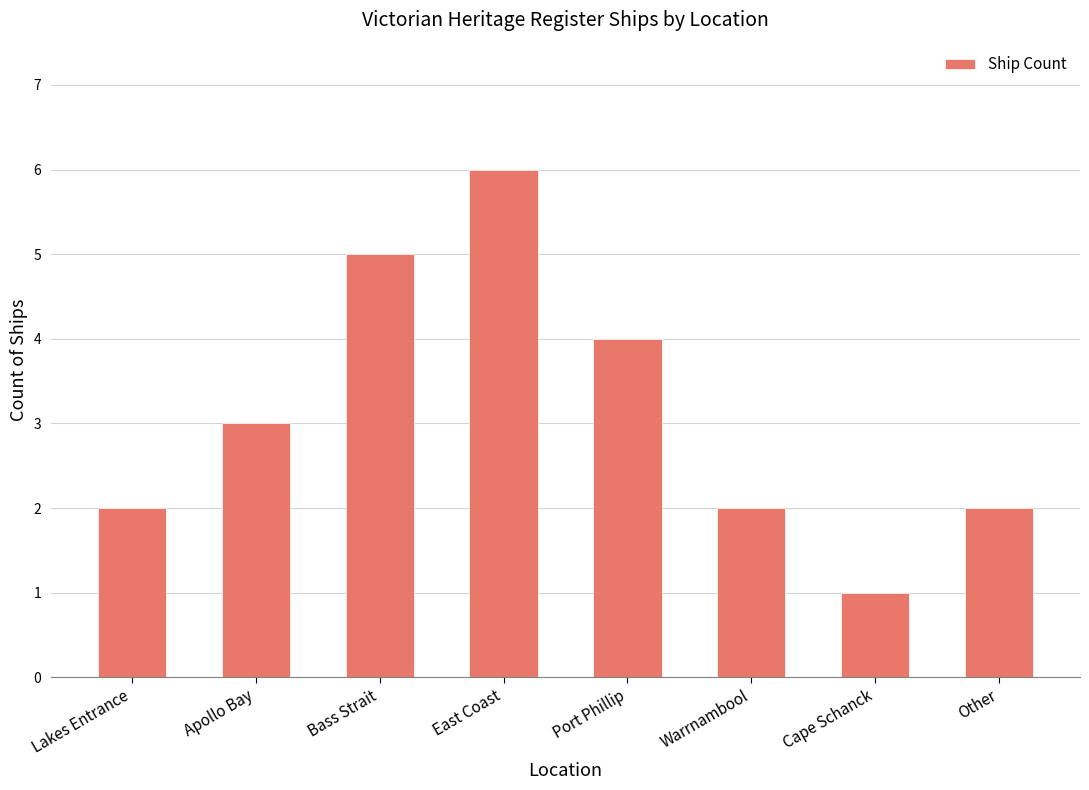

Which has a higher value, Cape Schanck or Other?

Other